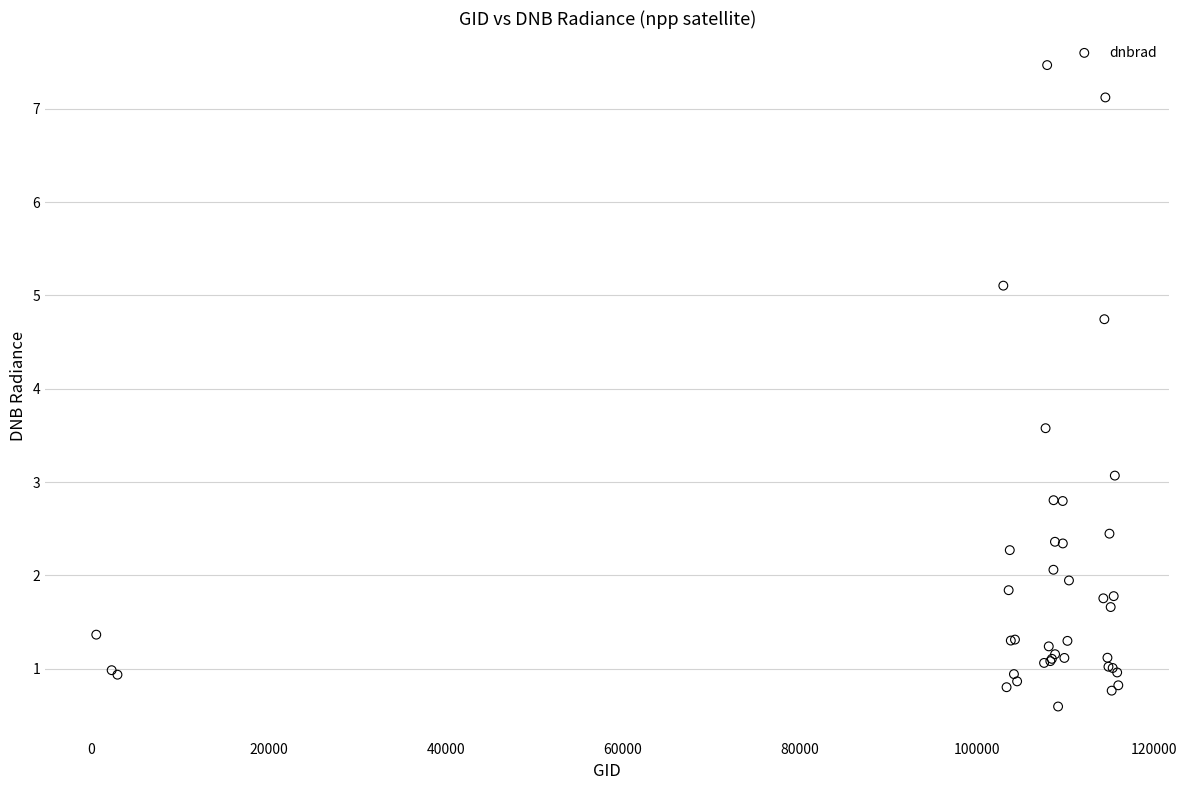

What Y value in the scatter plot is closest to 4?

3.6